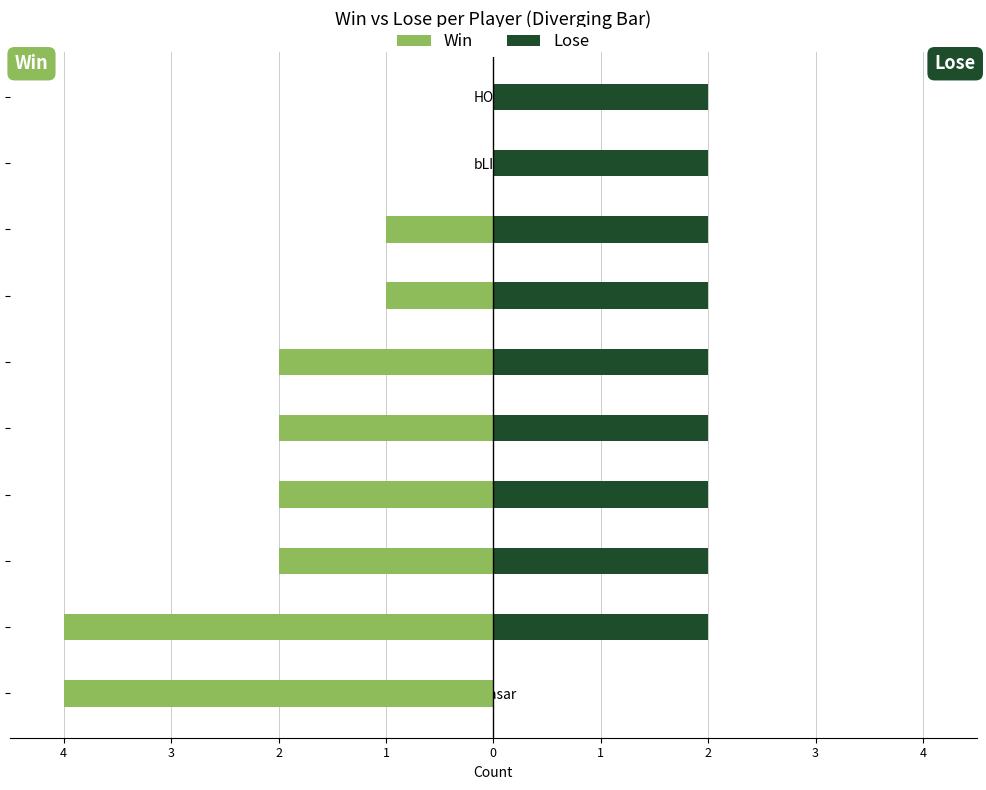

The Lose series shows 2 at bLIND. True or false?

True